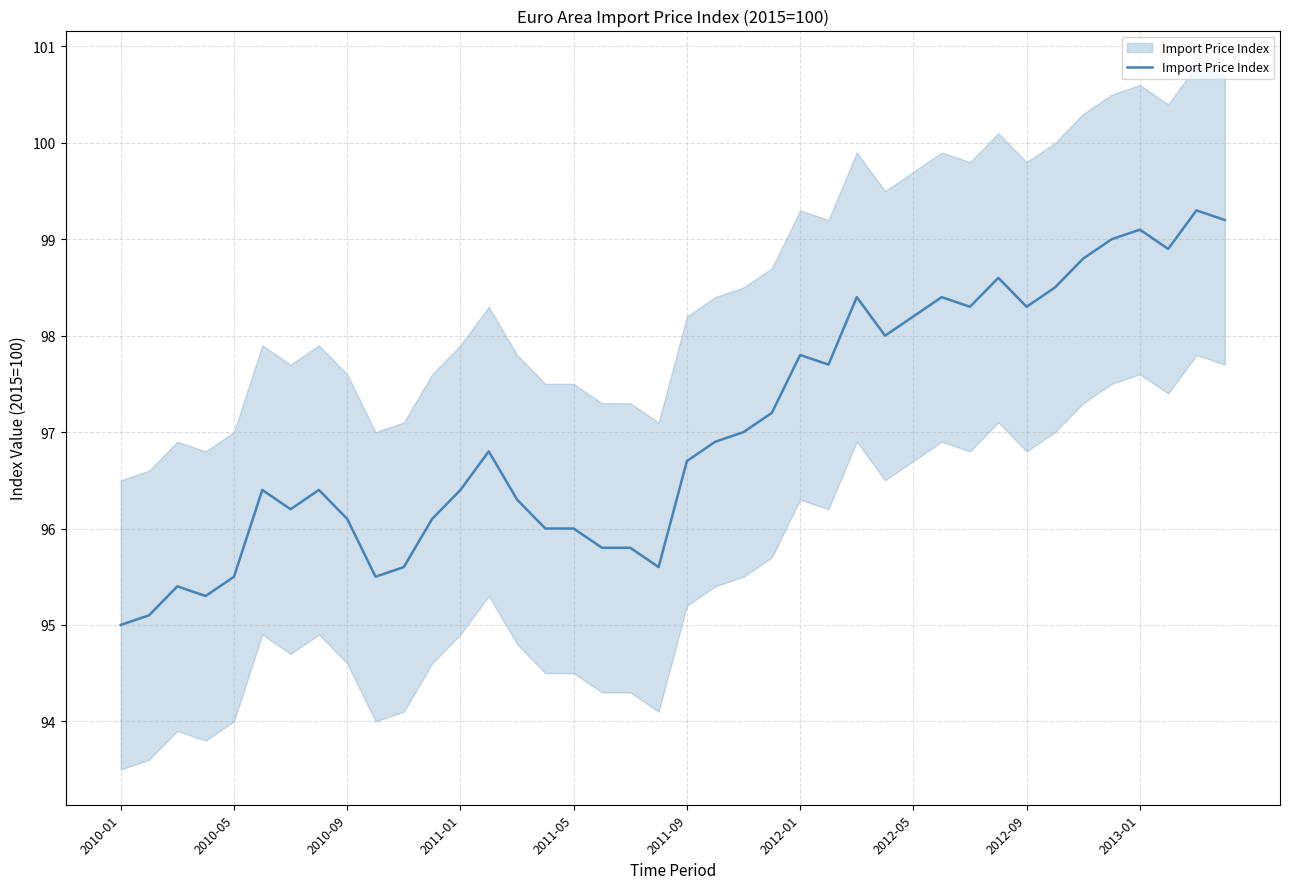

The value at 34 is 98.8. True or false?

True